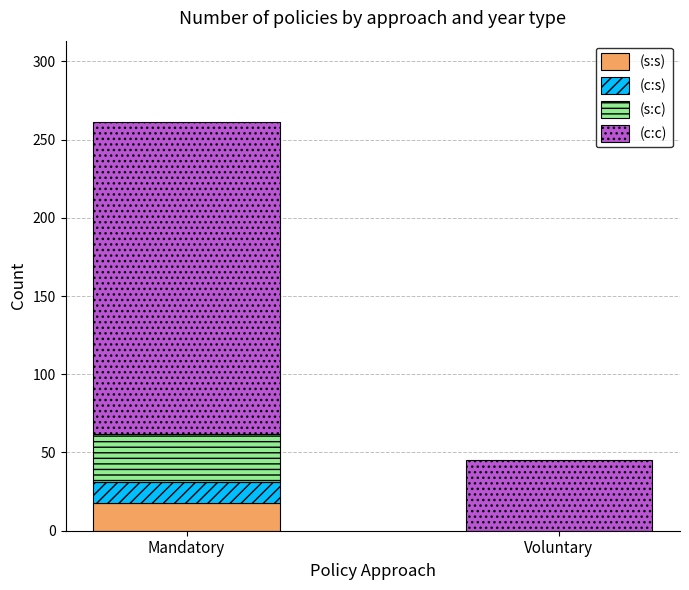

What is the sum of all (s:s) values?

18